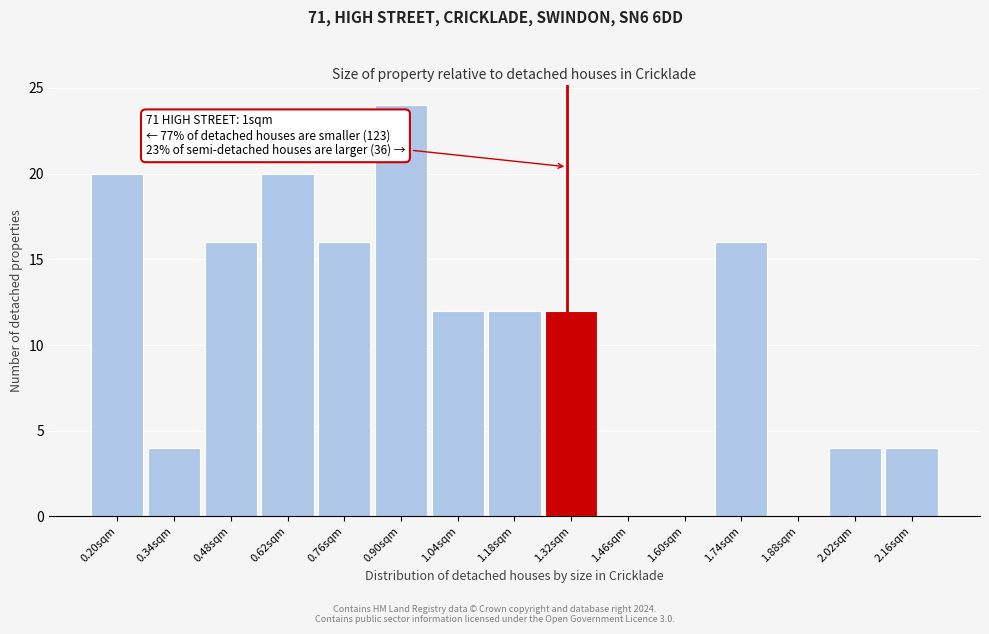

Reading right to left, transcribe all the data shown in this chart.

2.16sqm=4	2.02sqm=4	1.88sqm=0	1.74sqm=16	1.60sqm=0	1.46sqm=0	1.32sqm=12	1.18sqm=12	1.04sqm=12	0.90sqm=24	0.76sqm=16	0.62sqm=20	0.48sqm=16	0.34sqm=4	0.20sqm=20